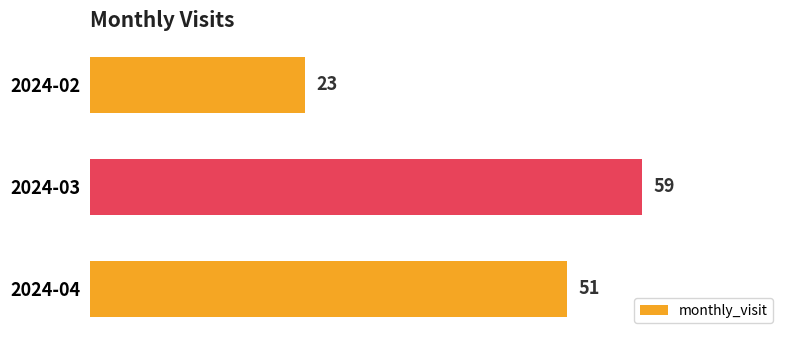

Reading top to bottom, transcribe all the data shown in this chart.

23	59	51